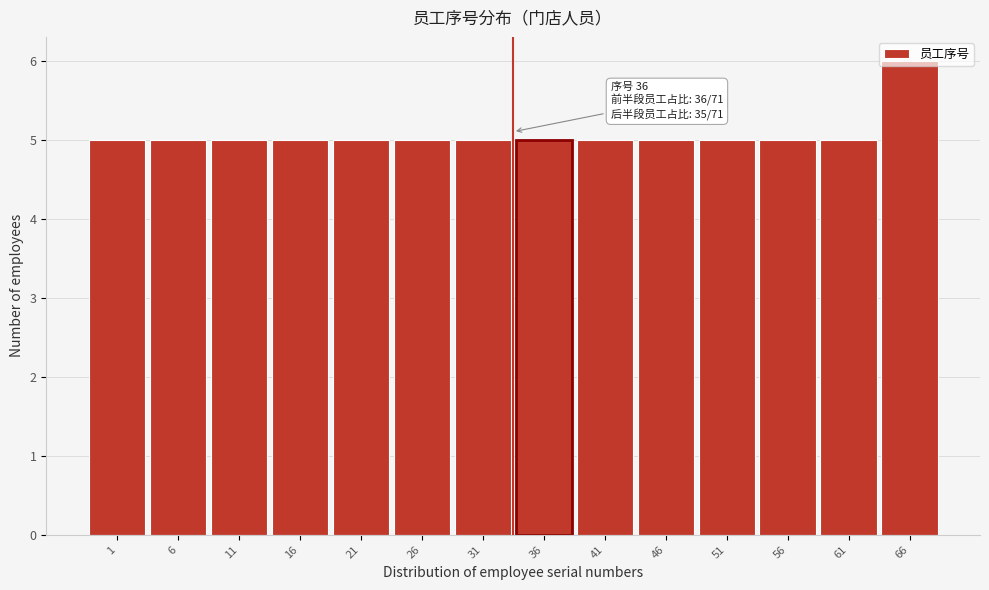

What is the approximate value at 41?

5